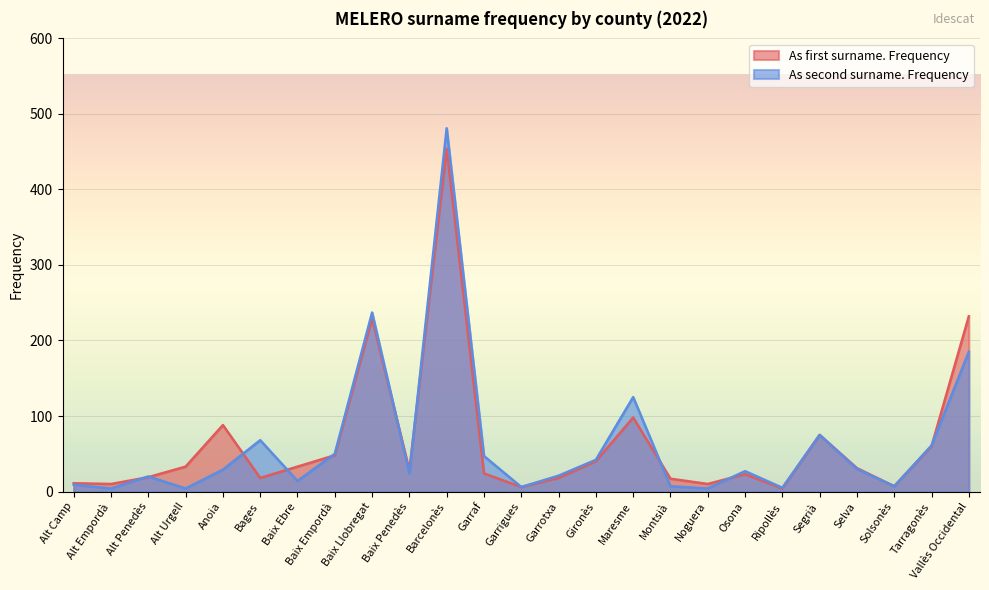

Is the value of As second surname. Frequency at Selva greater than the value of As first surname. Frequency at Baix Penedès?

Yes